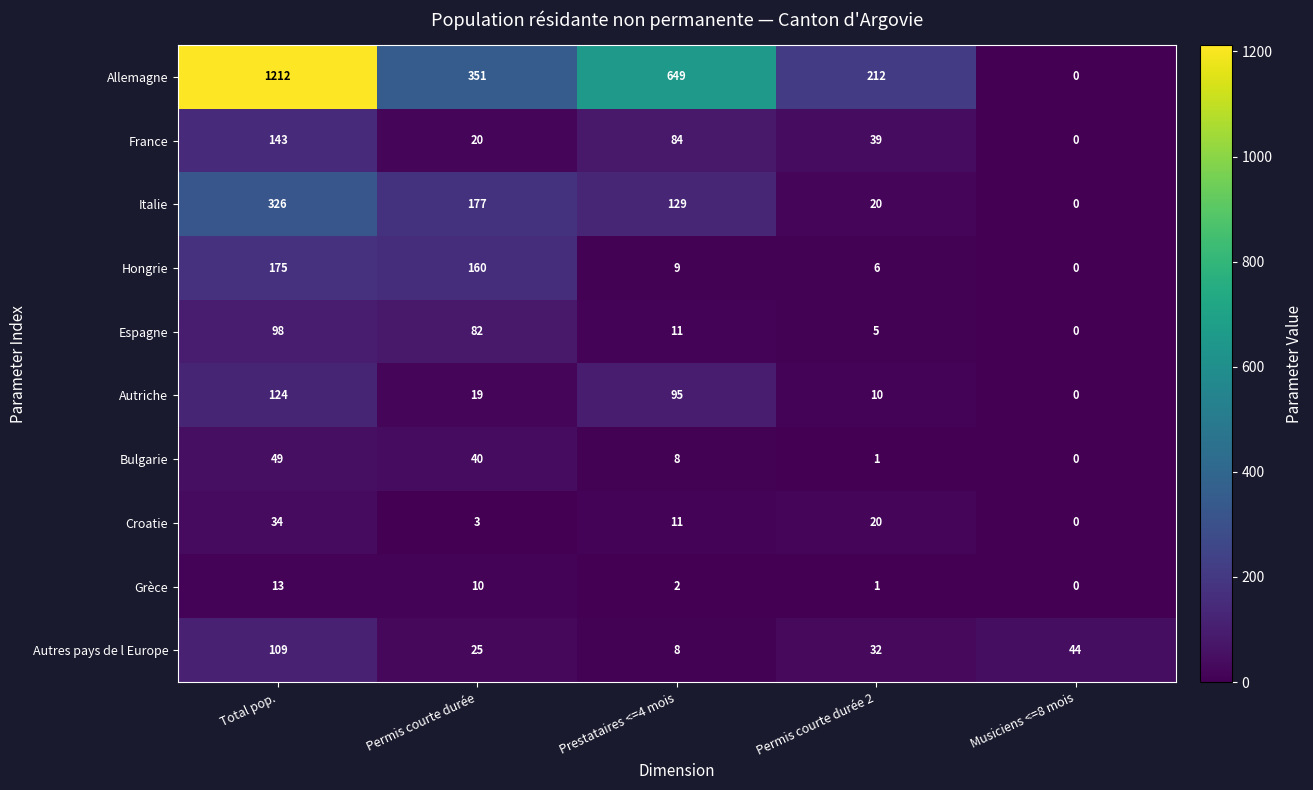

What is the difference between the maximum and second lowest values in the Croatie series?

31